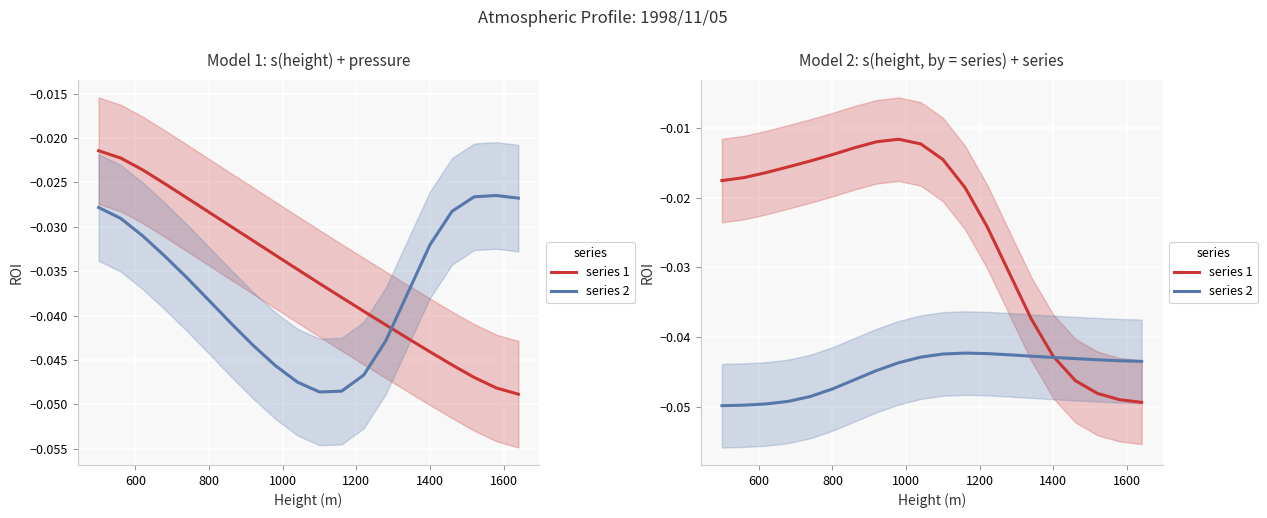

Rank the series by their average value, from lowest to highest.

series 2, series 1